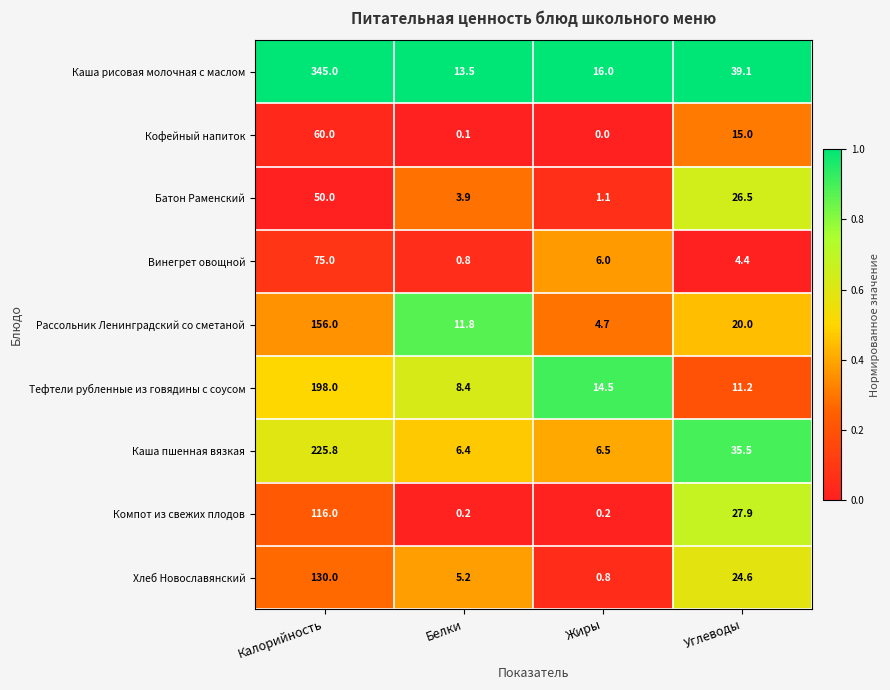

How many series are shown in this chart?

9